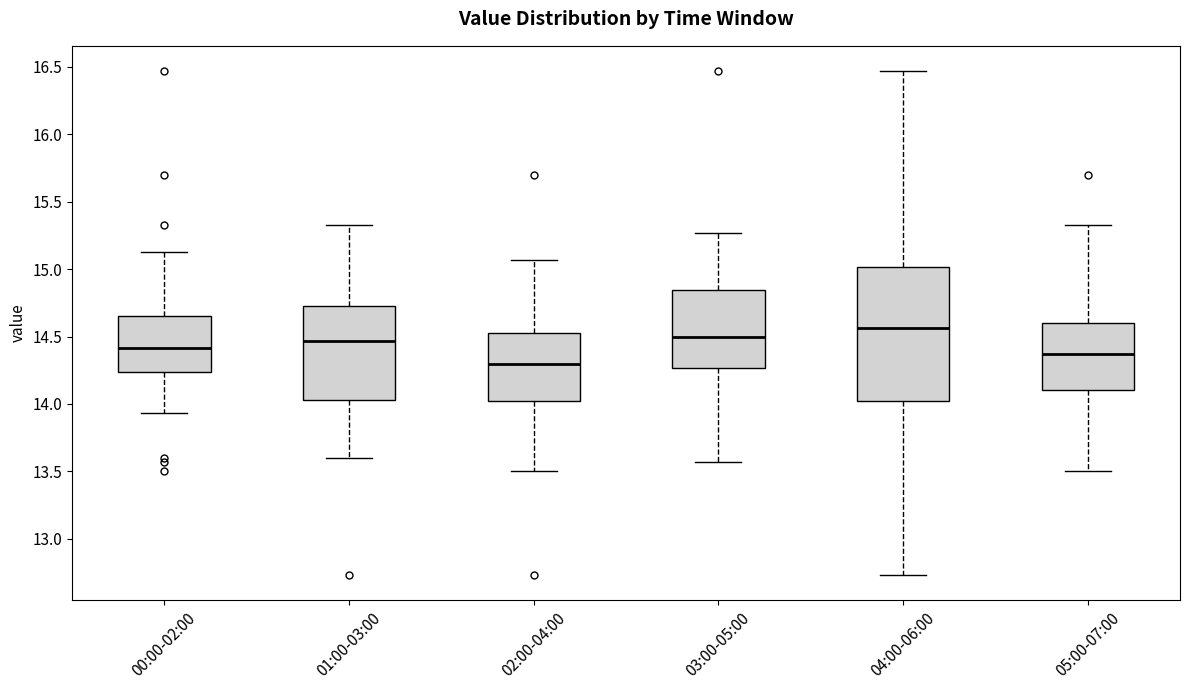

Where is the lower edge of the box for 01:00-03:00 on the y-axis? The values are not printed on the chart, so give them approximately, as read against the axis.

14.05